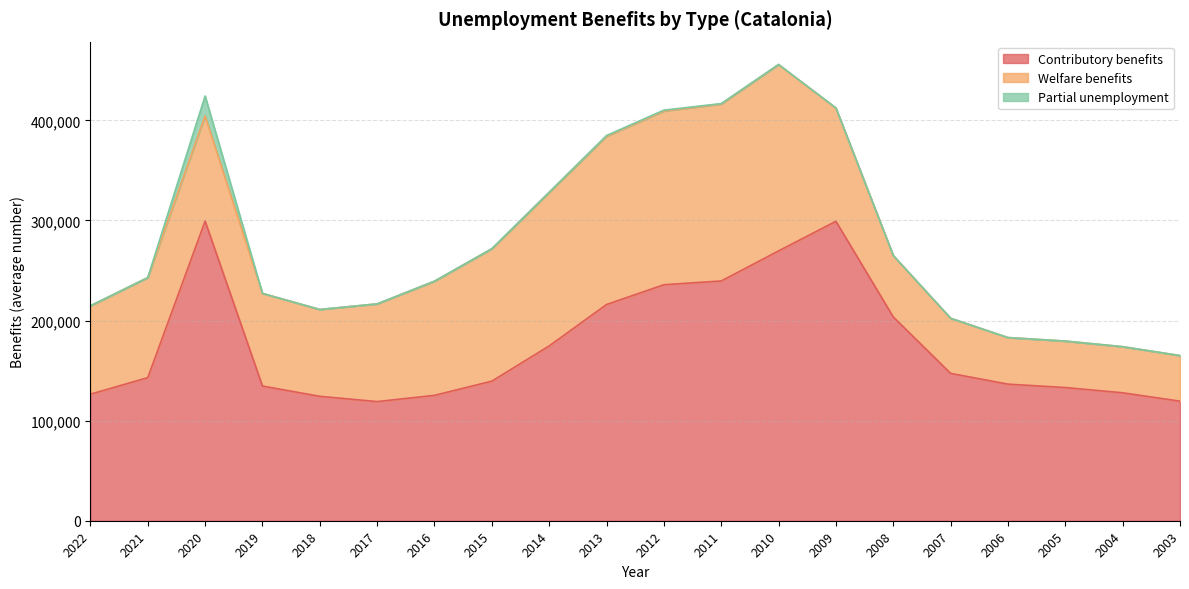

What is the average value of the Welfare benefits series?

104429